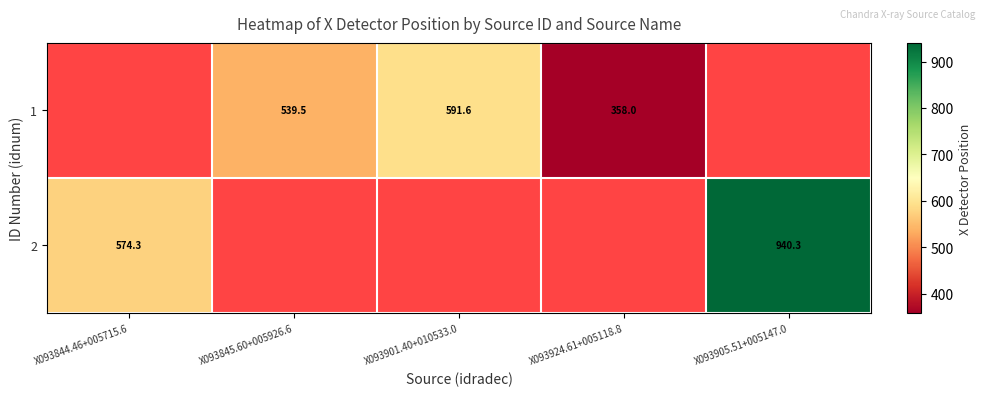

How many positive values does the 2 series have?

2